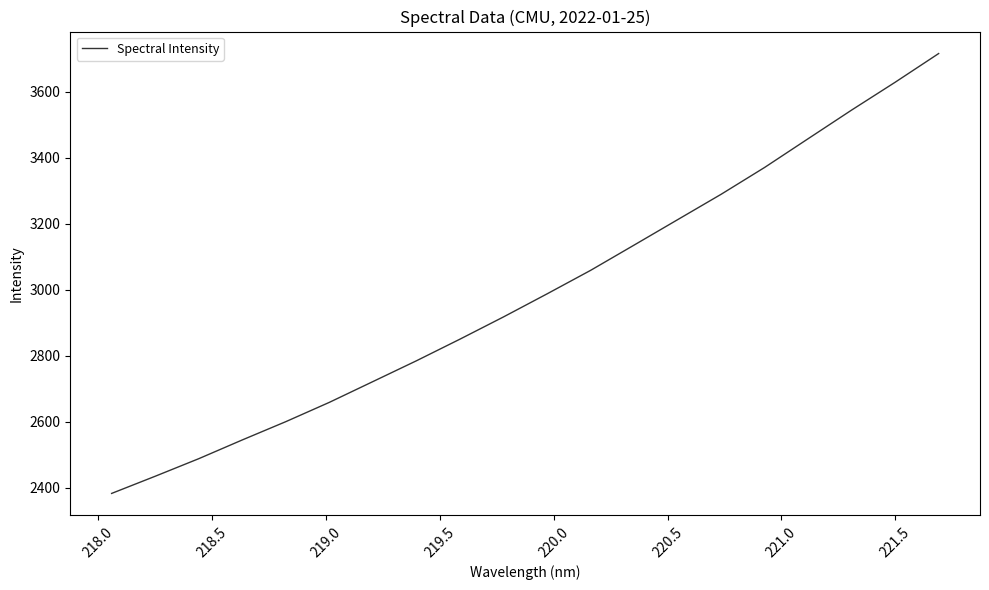

What is the sum of all values?

59789.4